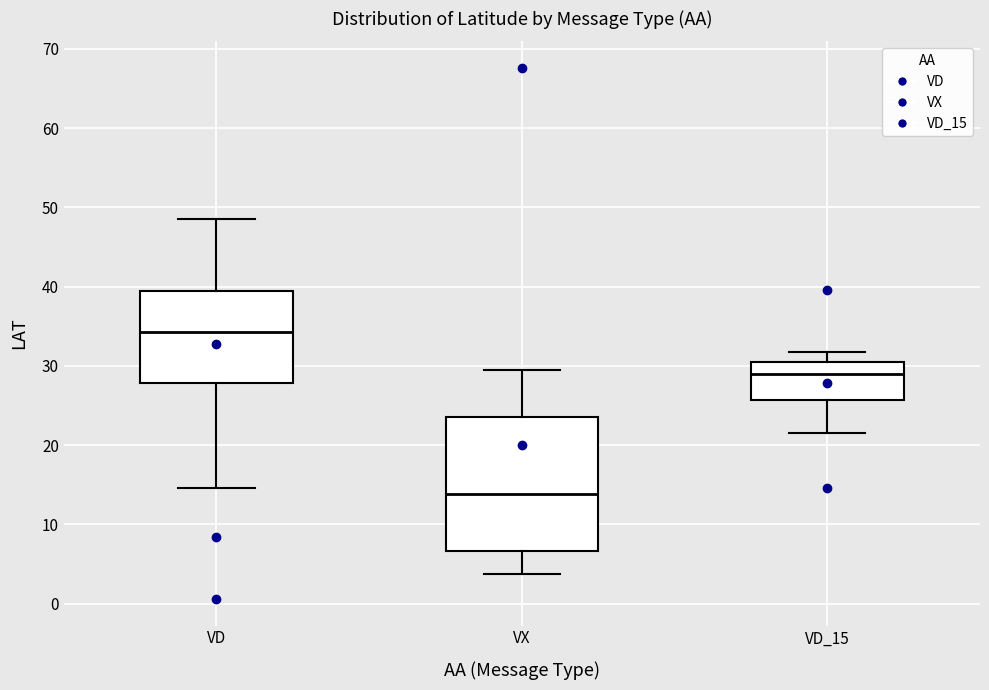

Reading left to right, transcribe this box plot: for each box, give where its median line is, the range the box spans, and where its two whiskers end, as read against the y-axis. The values are not printed on the chart, so give them approximately, as read against the axis.

VD: median 34, box 28 to 39, whiskers 15 to 49
VX: median 14, box 7 to 24, whiskers 4 to 30
VD_15: median 29, box 26 to 31, whiskers 22 to 32